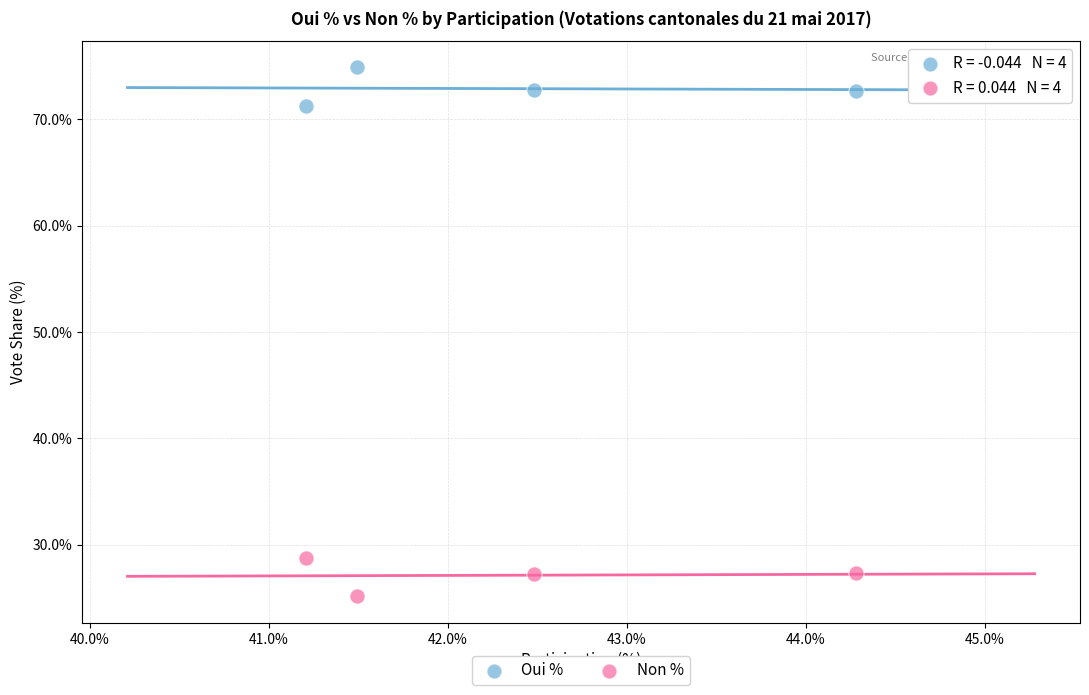

What is the X range (max minus min) for the scatter plot?

3.1